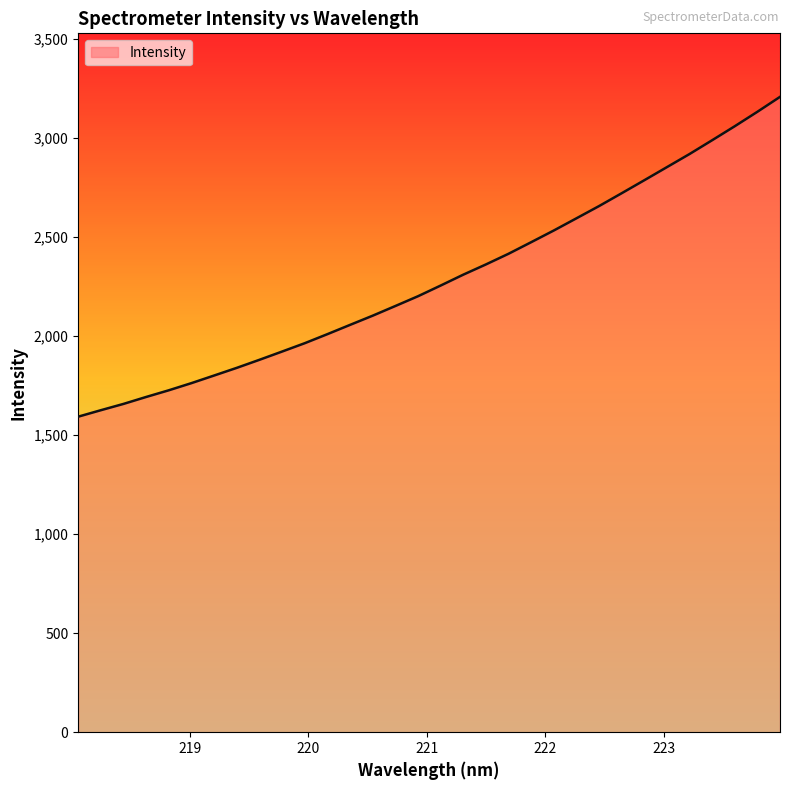

What is the difference between the maximum and minimum values?

1613.6